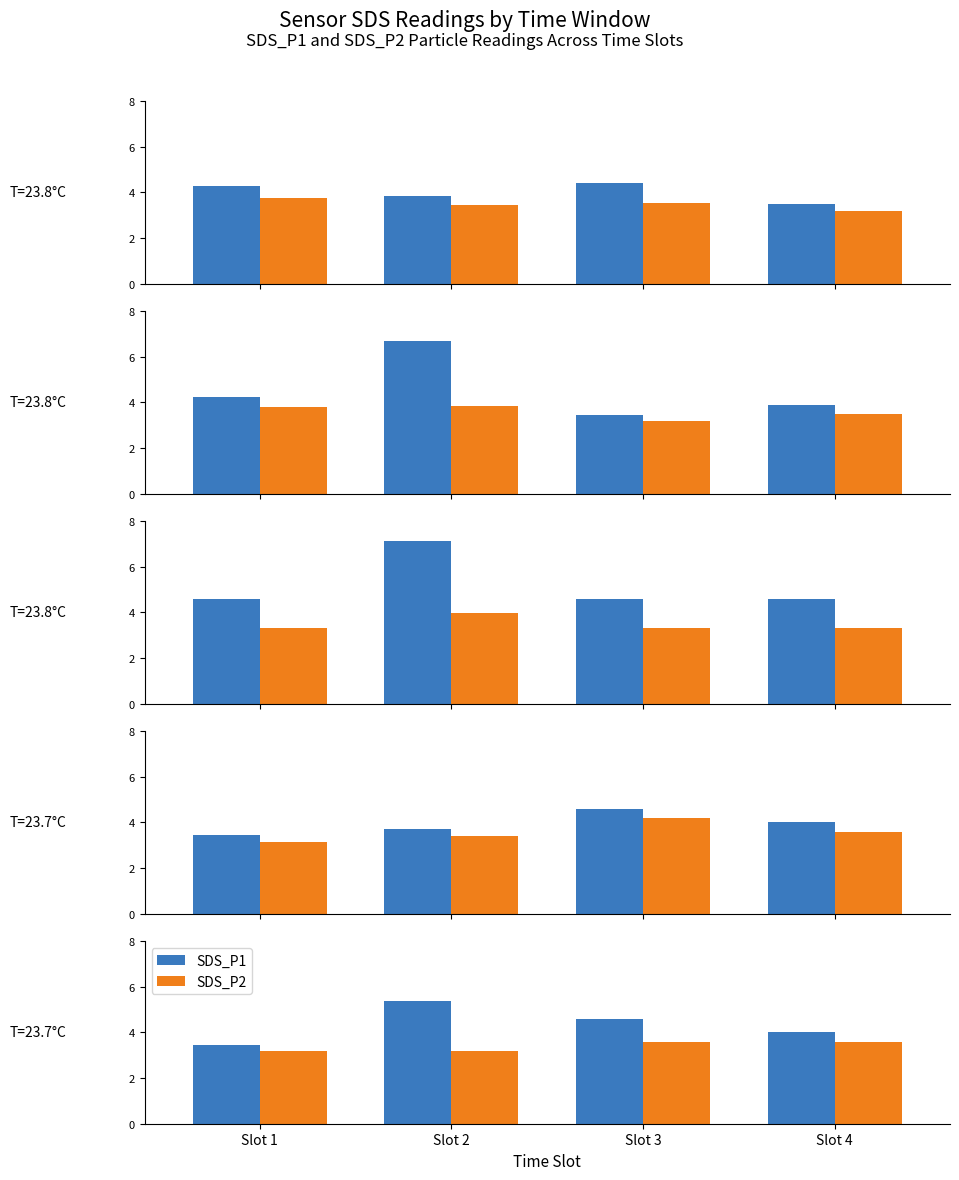

What is the value of the SDS_P2 bar at the 4th from the left?

3.6